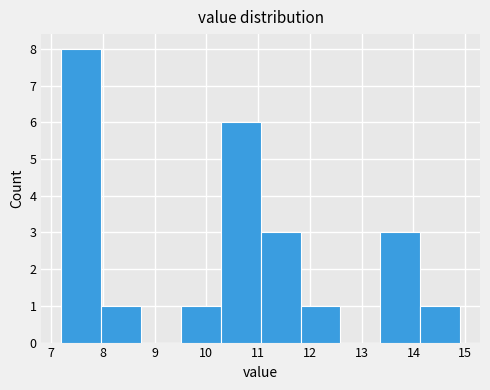

Over which range of the x-axis is the bar tallest?

7.20 to 7.97